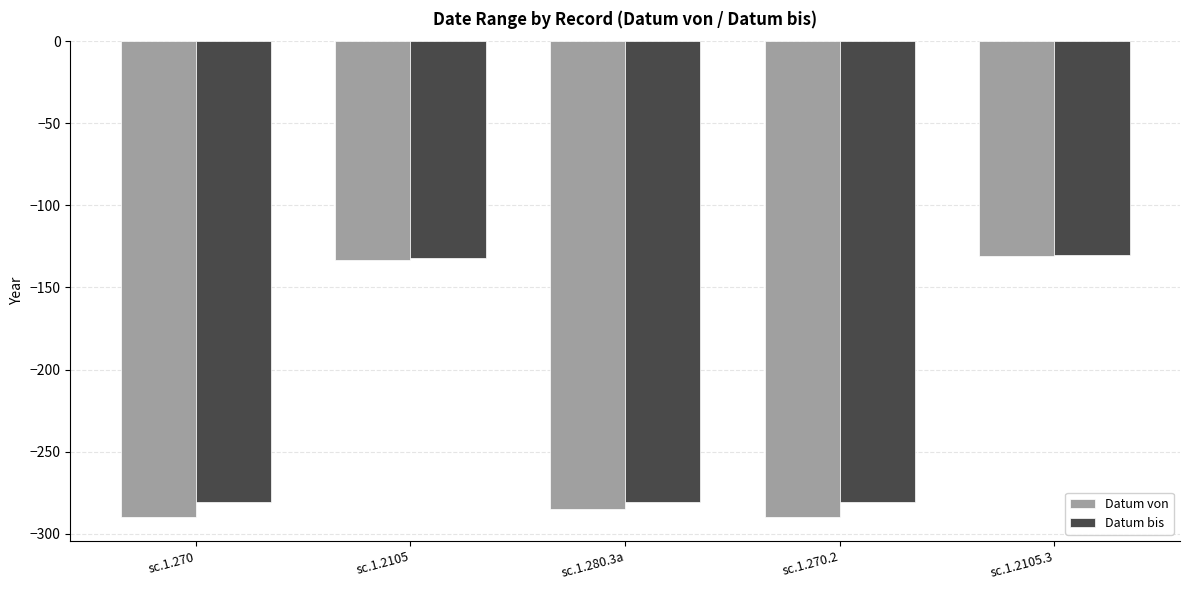

What is the label of the 2nd bar from the left?

sc.1.2105